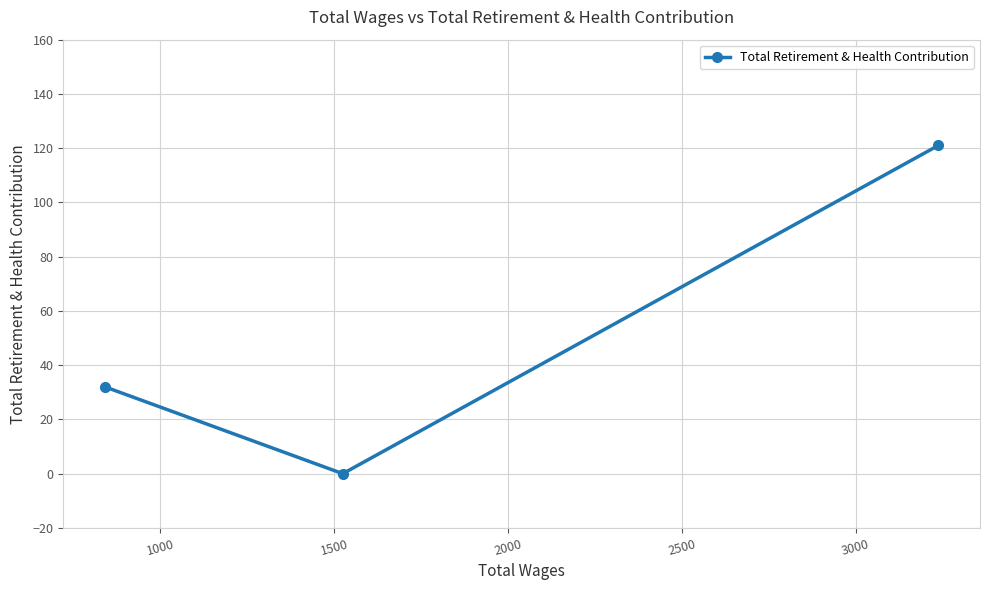

Does the chart display data point markers on the line(s)?

Yes